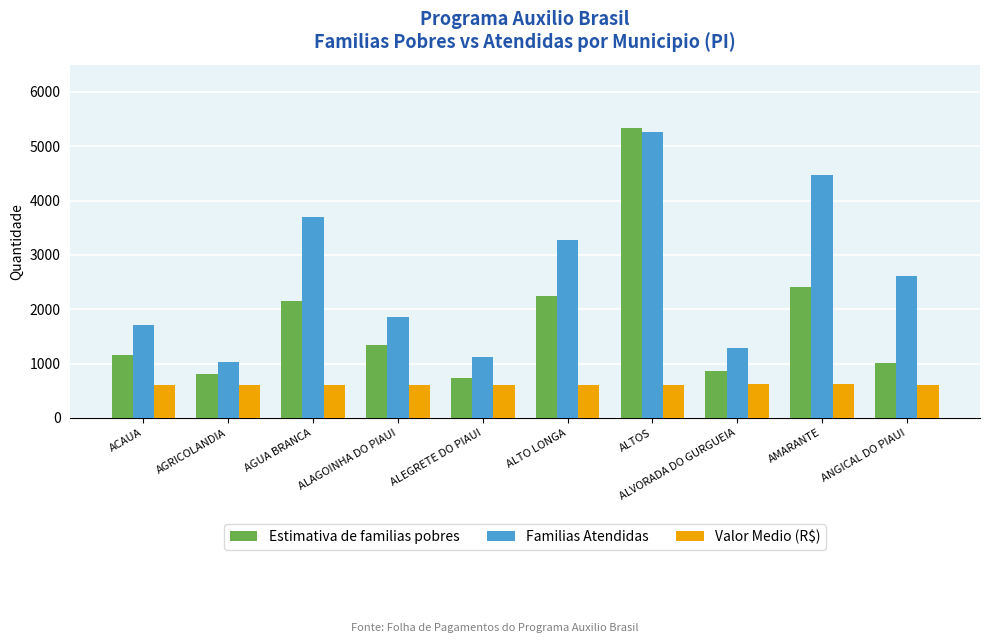

What is the total value across all series at AMARANTE?

7500